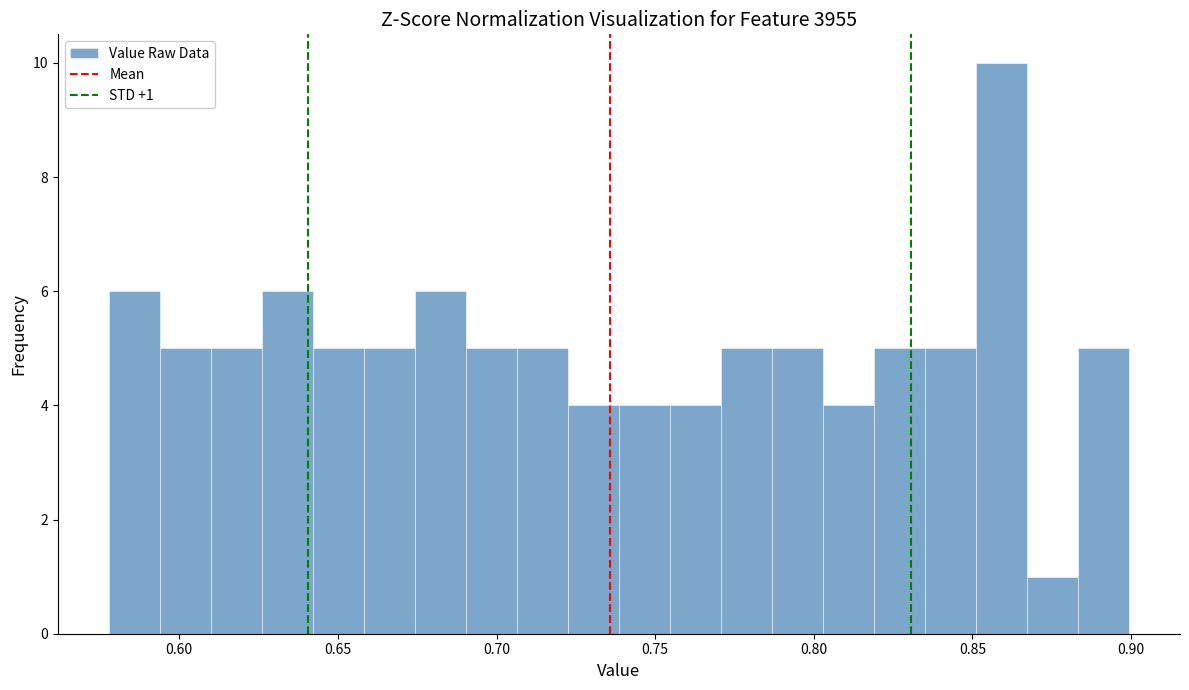

Around what value on the x-axis is the tallest bar? Give the approximate position of its centre, as read against the axis.

0.860